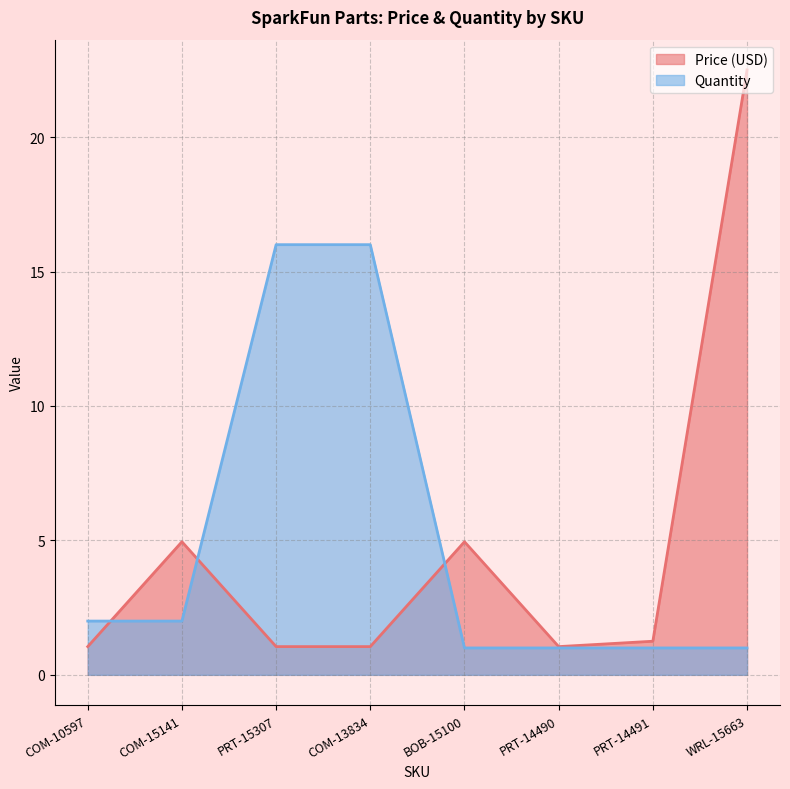

Which has a higher value, BOB-15100 or WRL-15663?

WRL-15663